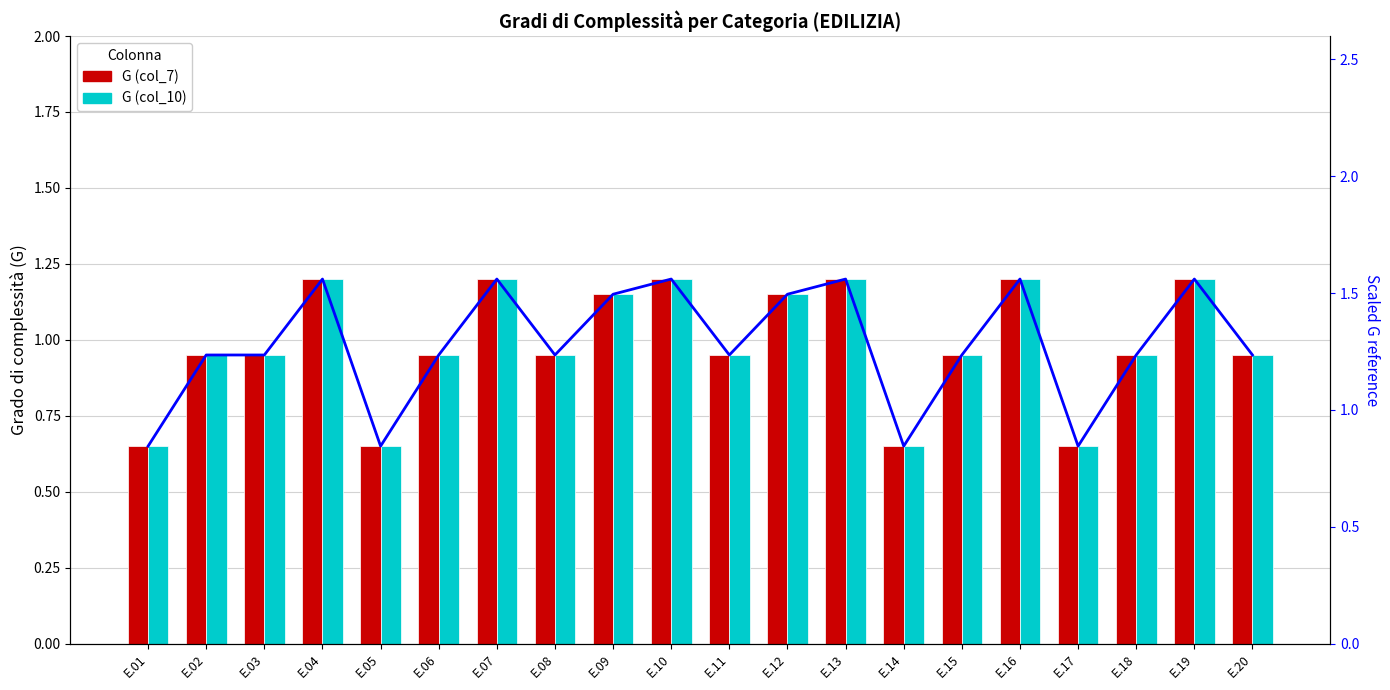

What is the difference between the maximum and second lowest values in the G (col_7) series?

0.5